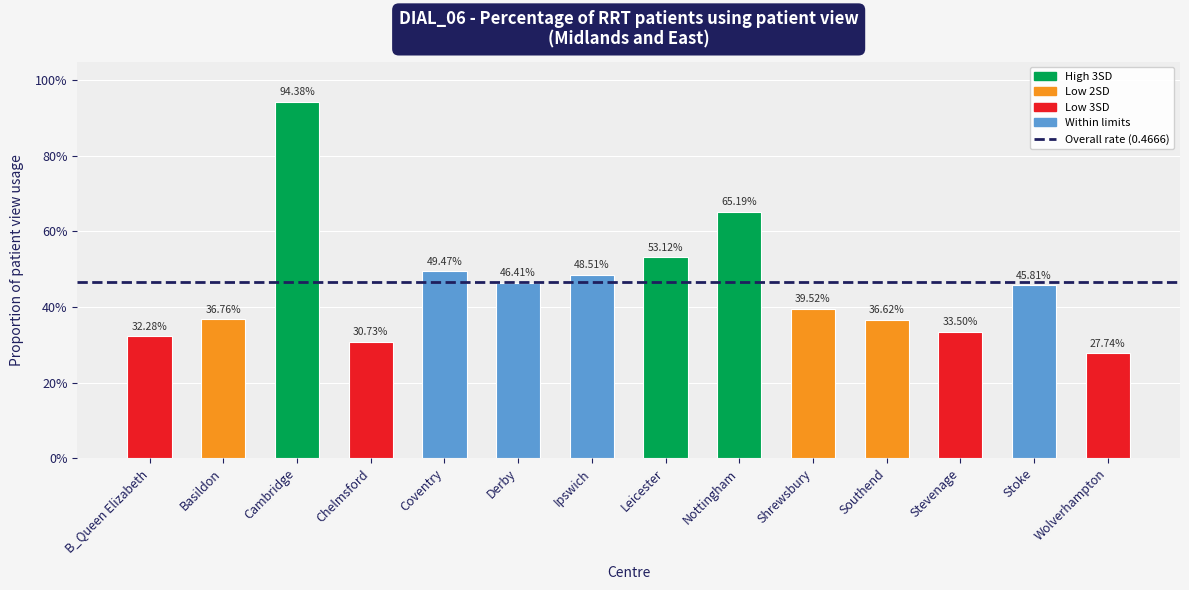

What is the label of the 13th bar from the left?

Stoke